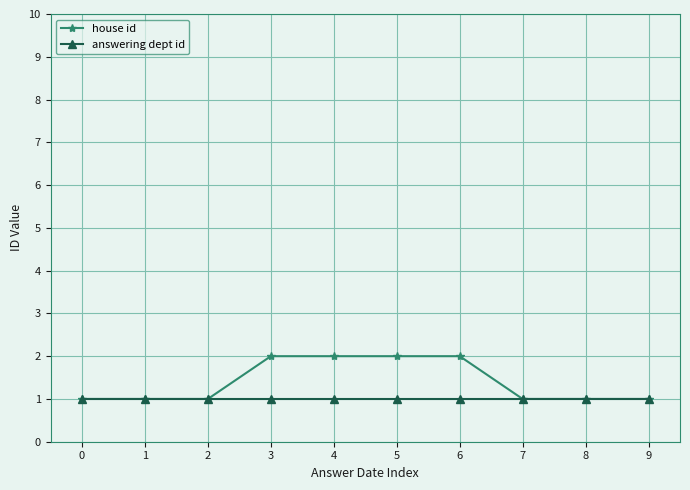

How many lines are shown in the chart?

2